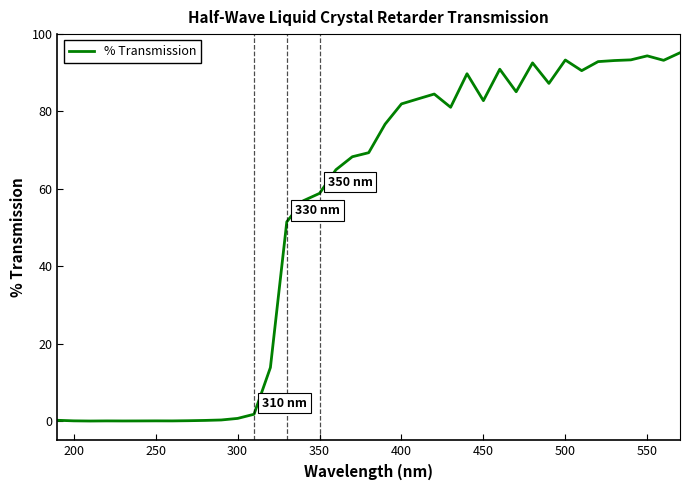

How many values exceed 69?

20